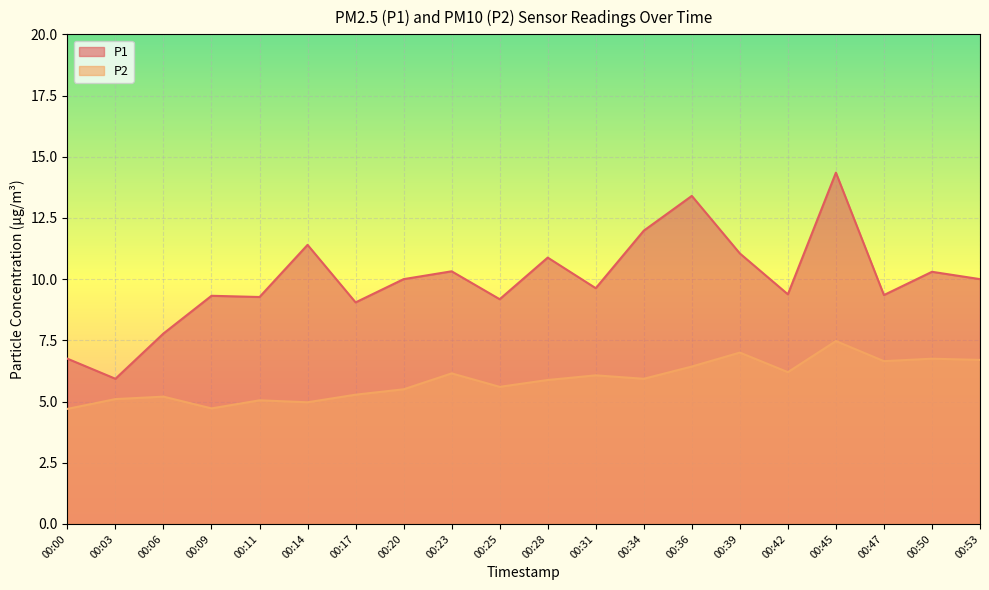

What is the value of the P1 point at the 13th from the left?

12.0